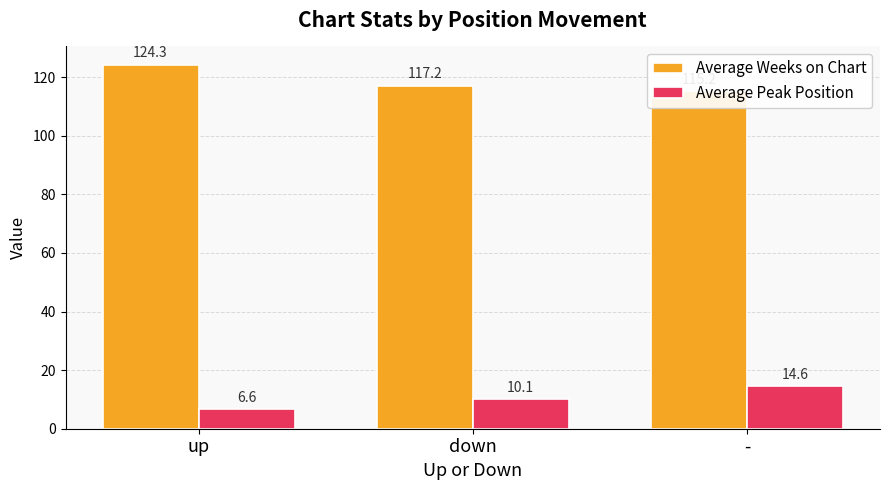

Which series has the largest total across all categories?

Average Weeks on Chart